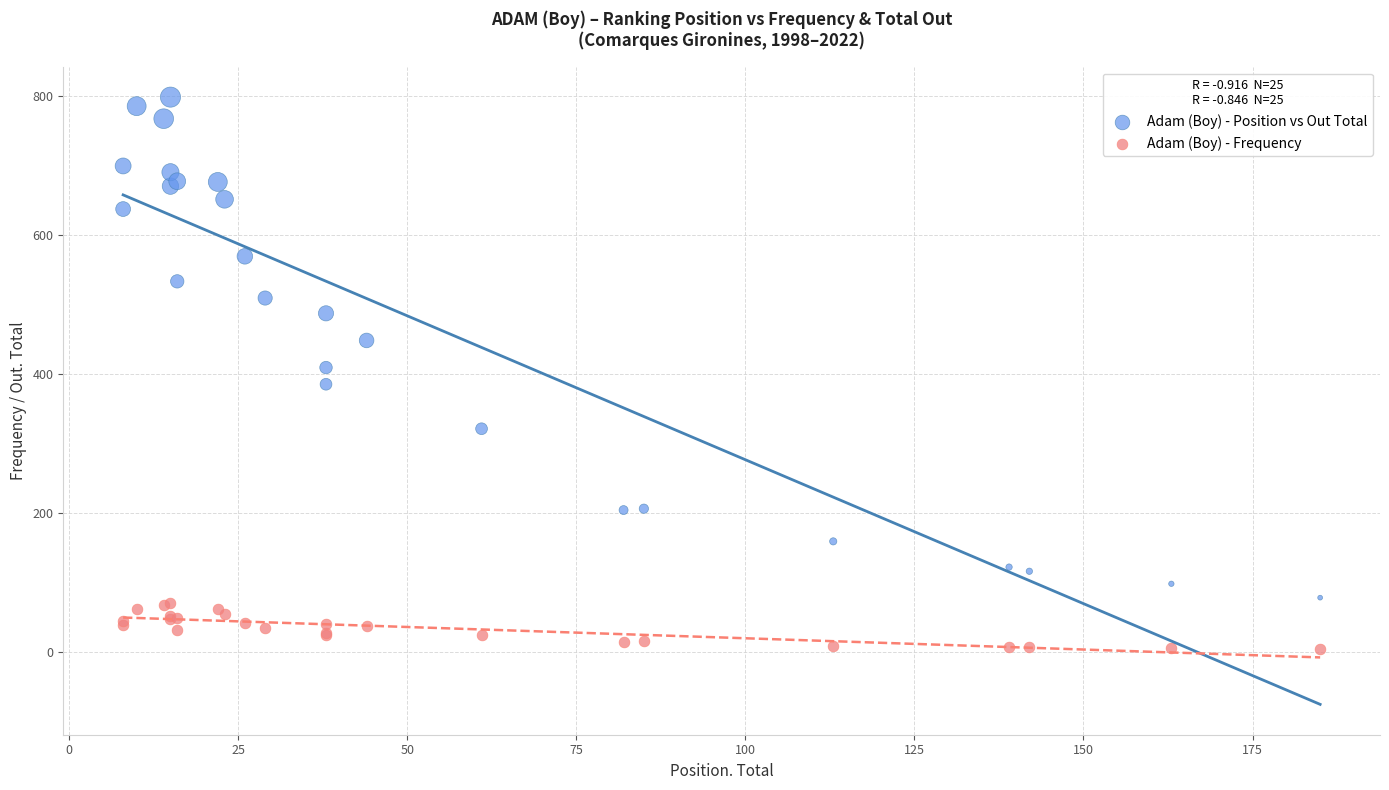

What is the X range (max minus min) for the scatter plot?

177